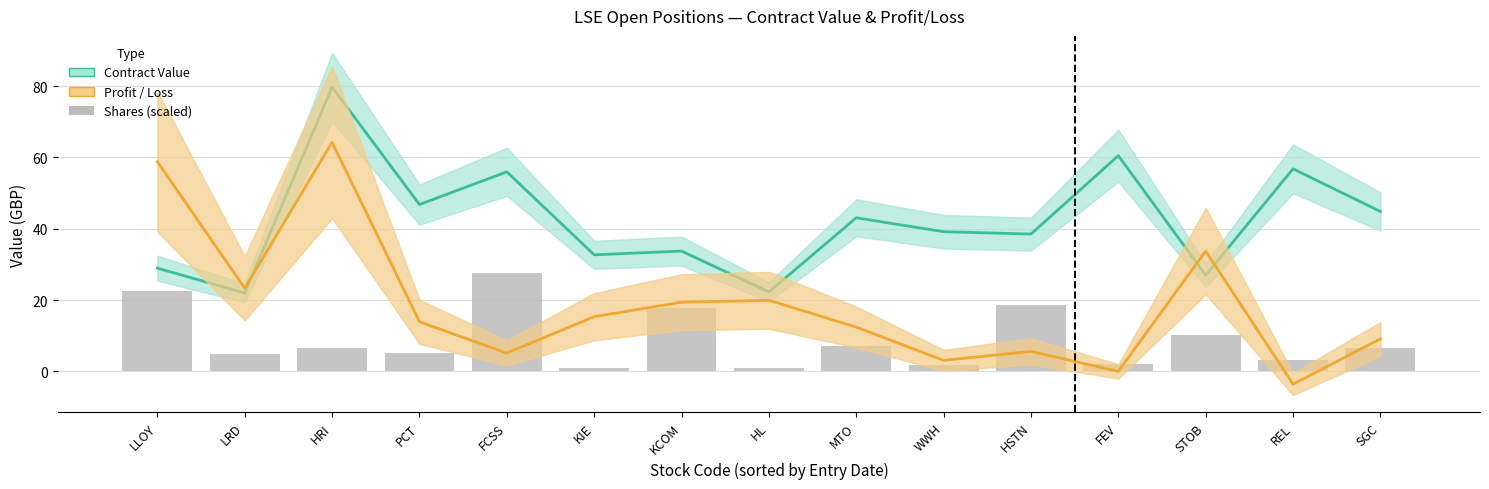

List the series in order of their peak value, lowest first.

Shares (000s ÷2), Profit/Loss (× 100), Contract Value (£k)